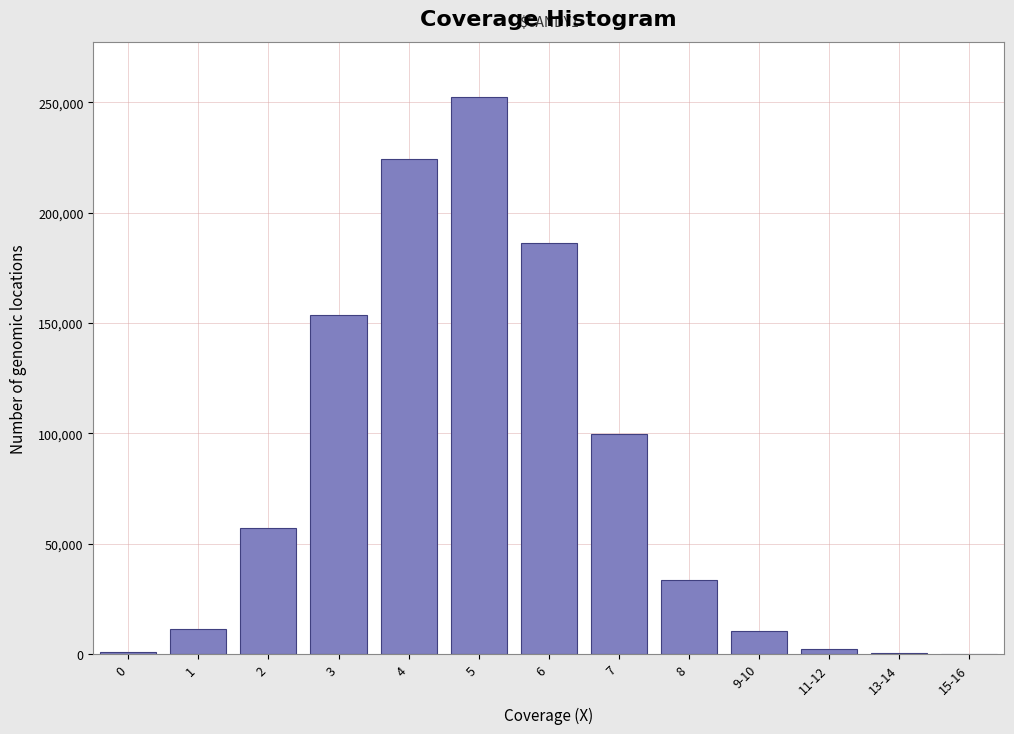

What is the maximum value shown in the chart?

252251